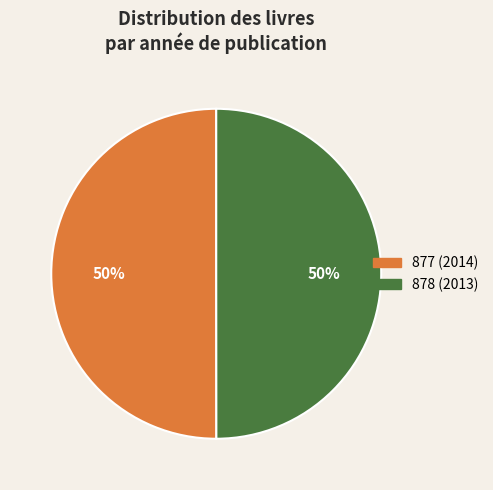

Is the sum of 877 (2014) and 878 (2013) greater than half?

Yes